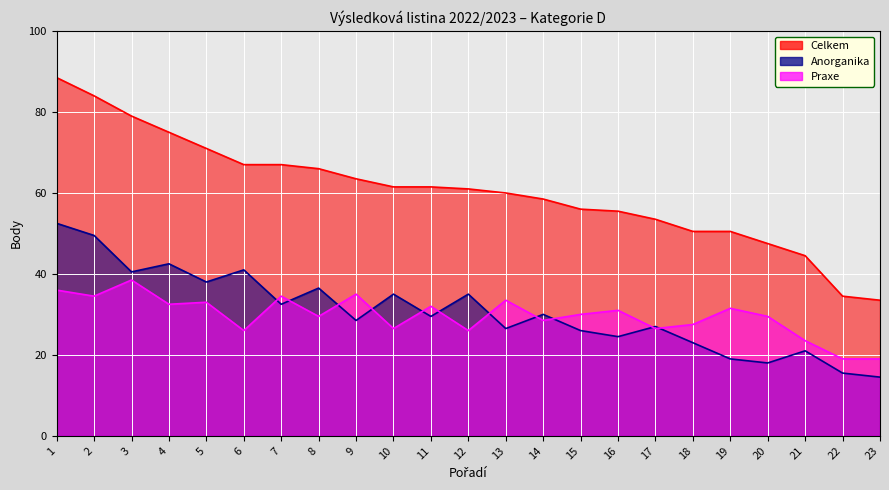

How many categories are shown in the chart?

23